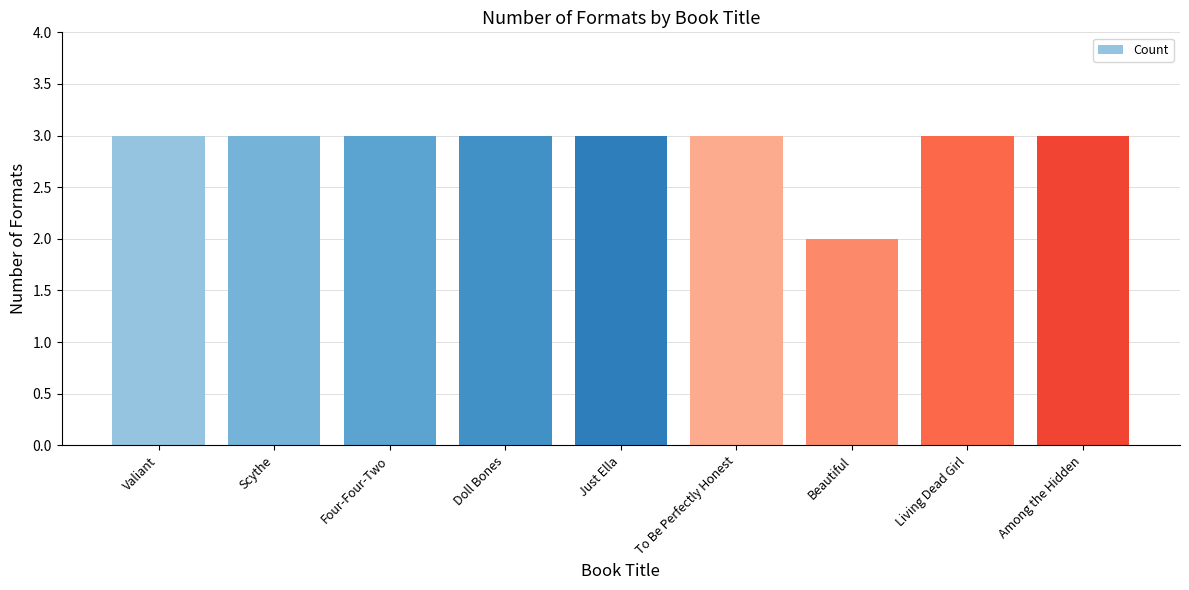

At which label is the value closest to 2?

Beautiful